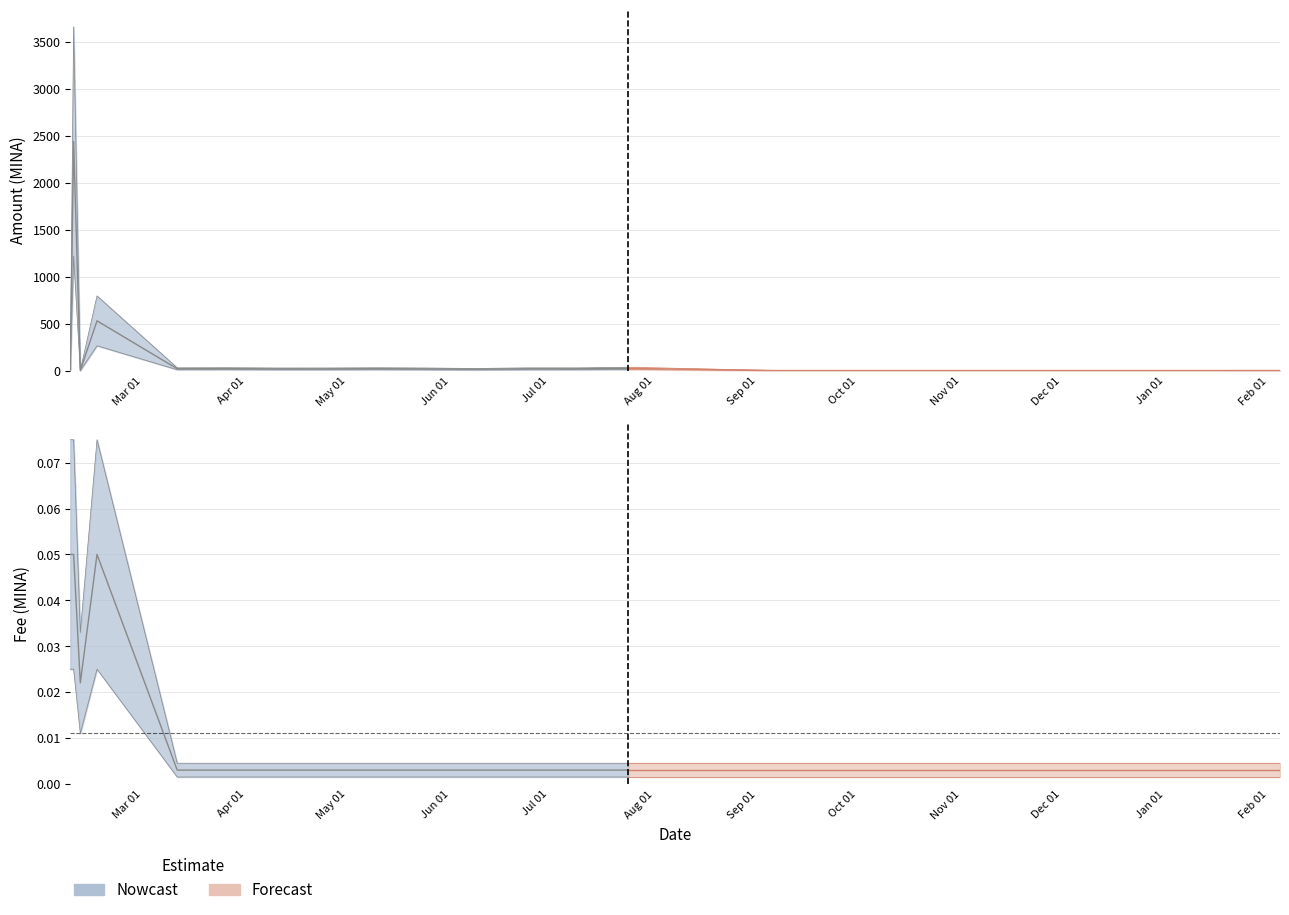

In Fee_lower, how many points are higher than both neighbors (excluding endpoints)?

1